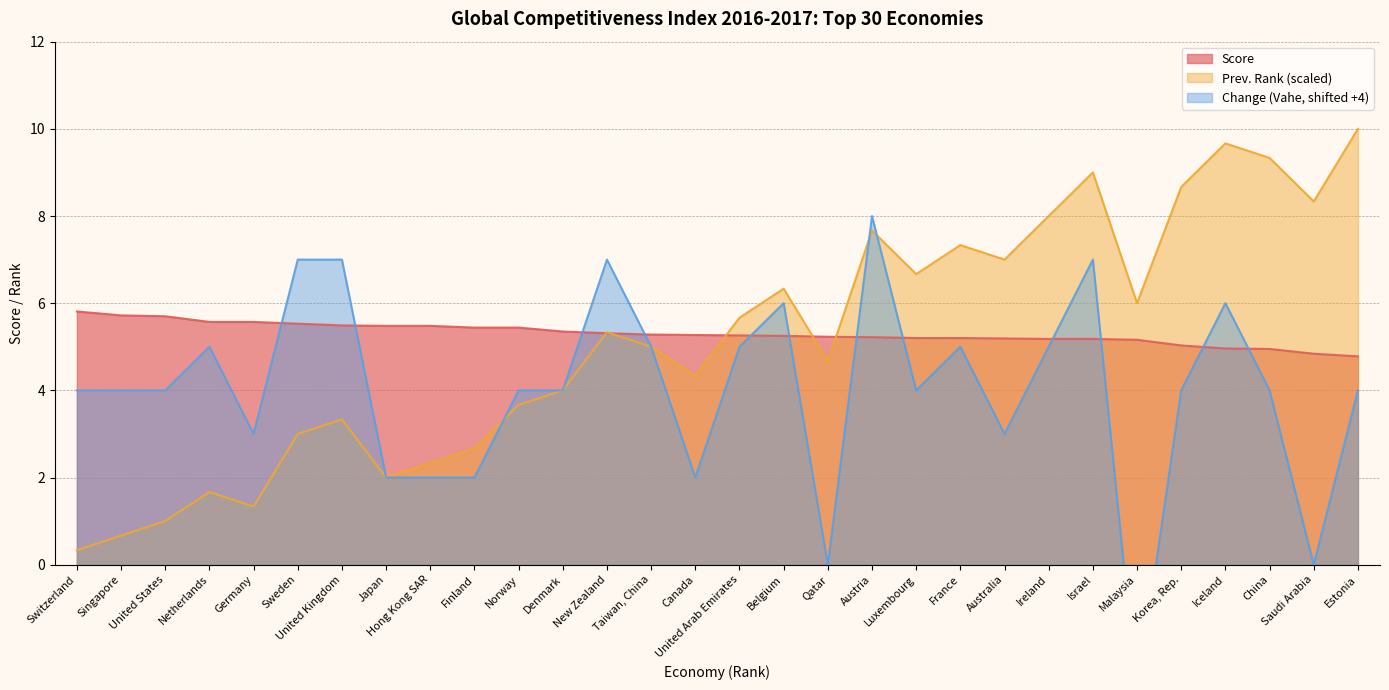

The value of Score at Netherlands is 5.6. True or false?

True